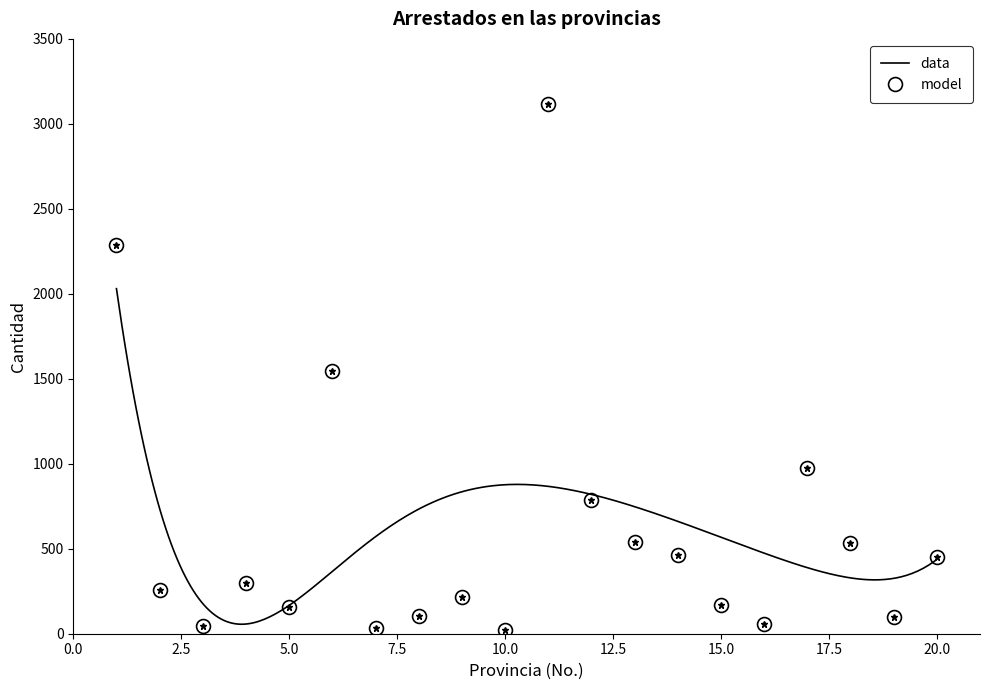

How many lines are shown in the chart?

1